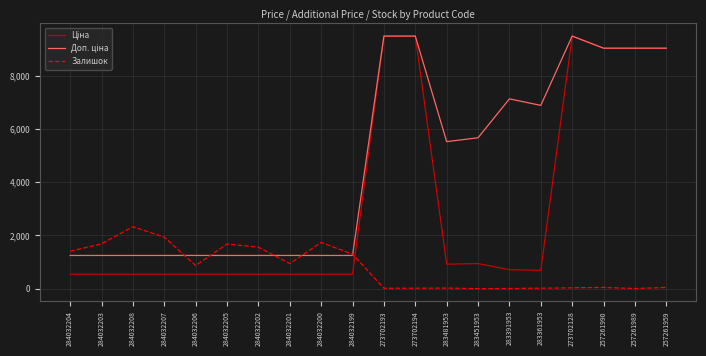

Is it true that Залишок equals 1679.0 at 284032205?

True